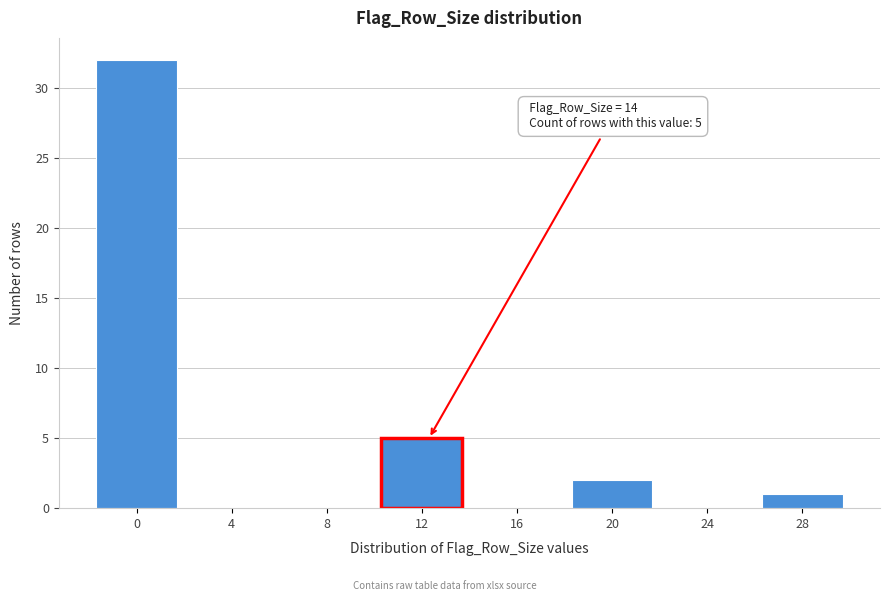

Reading left to right, extract all data points from this chart.

0=32	4=0	8=0	12=5	16=0	20=2	24=0	28=1